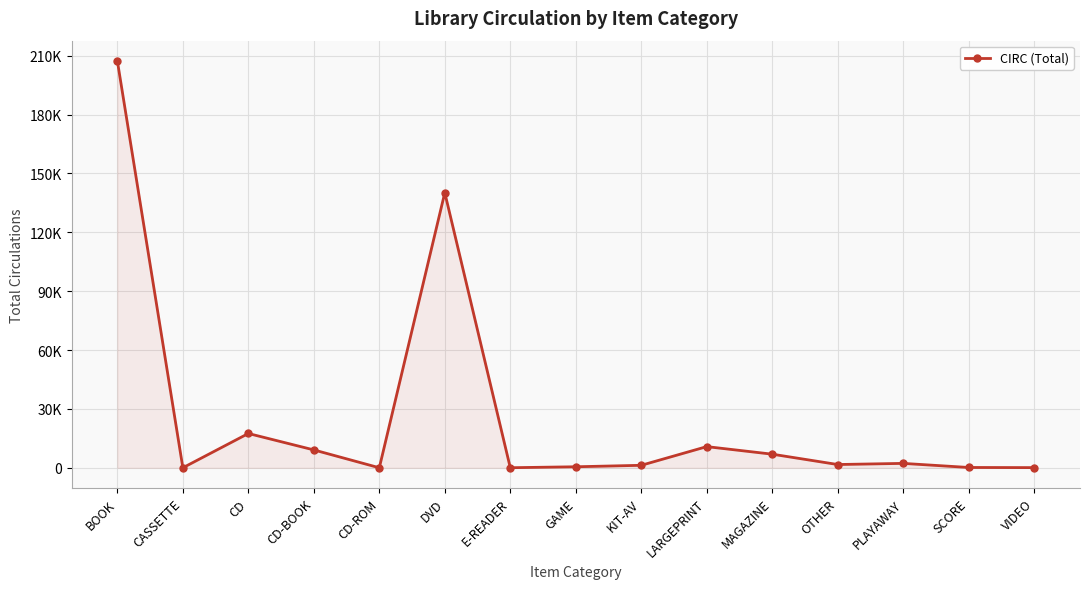

Does the chart display data point markers on the line(s)?

Yes